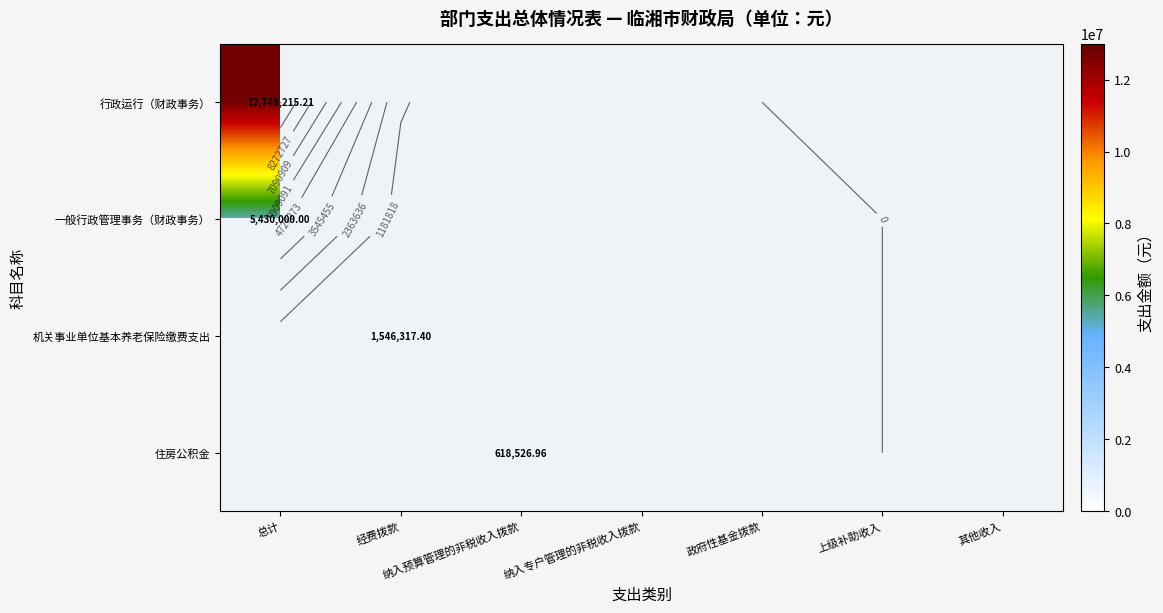

How many data points does each series have?

7